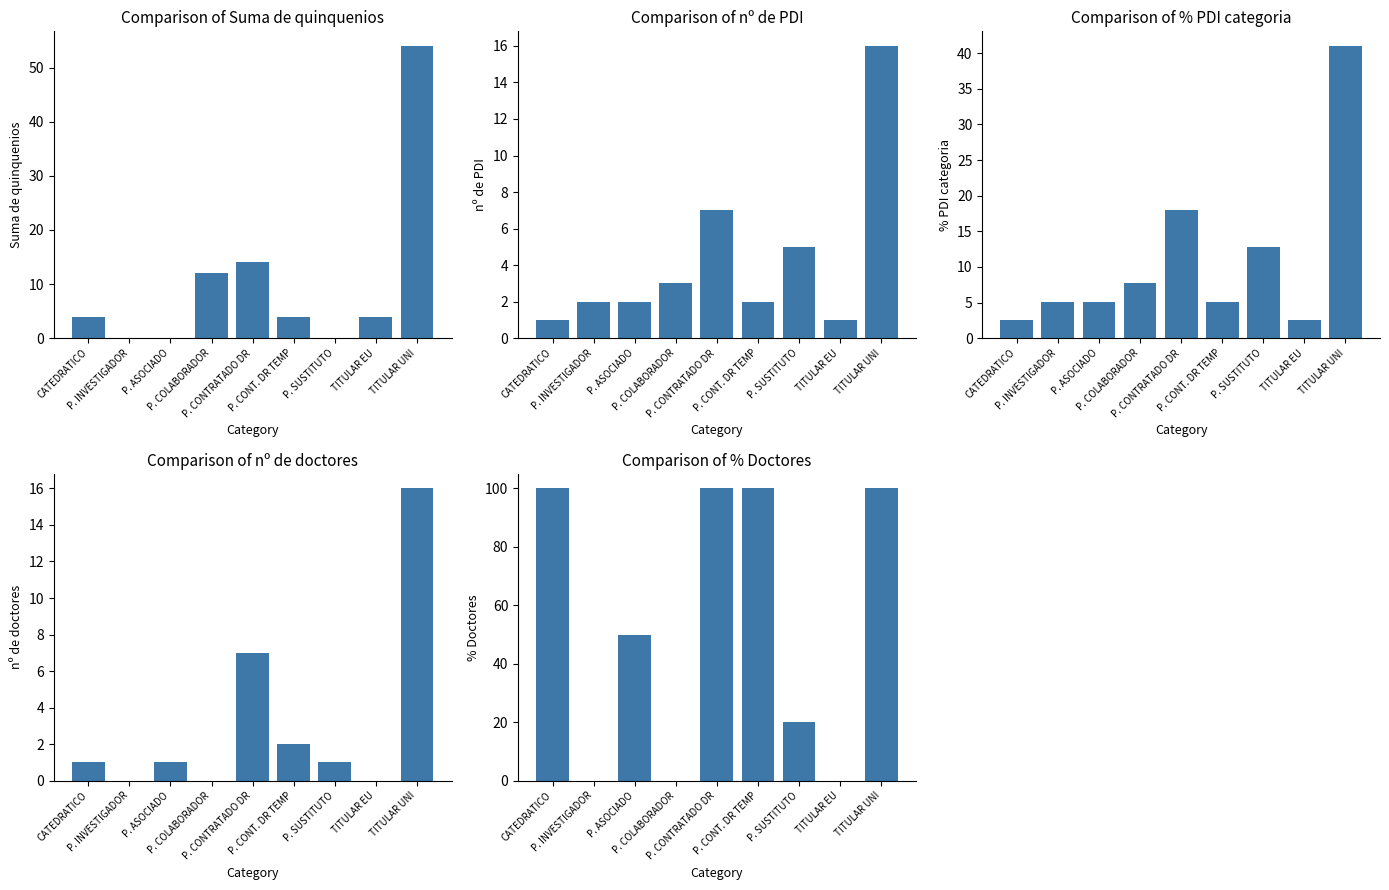

How many groups of bars are there?

9